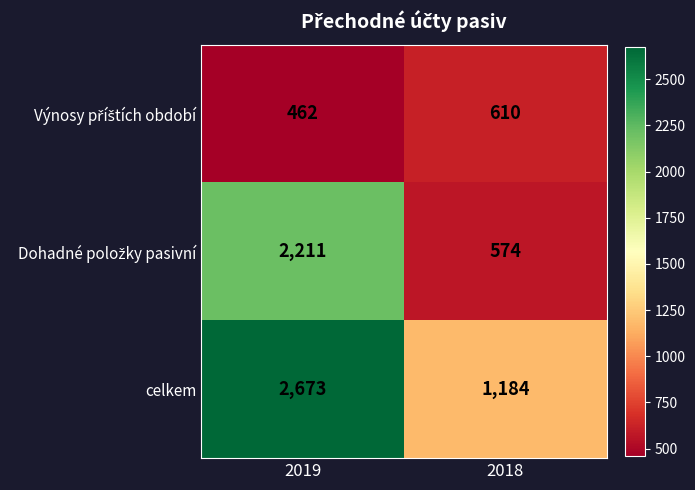

How many series are shown in this chart?

3